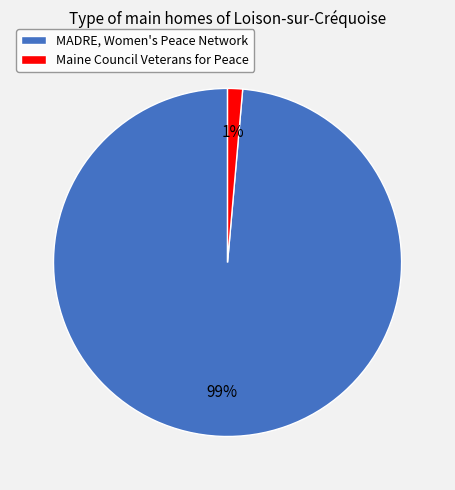

Which category has the biggest portion of the pie?

MADRE, Women's Peace Network